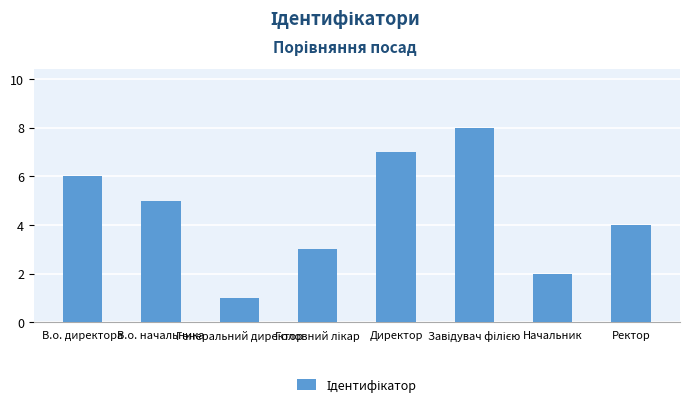

Reading right to left, transcribe all the data shown in this chart.

4	2	8	7	3	1	5	6